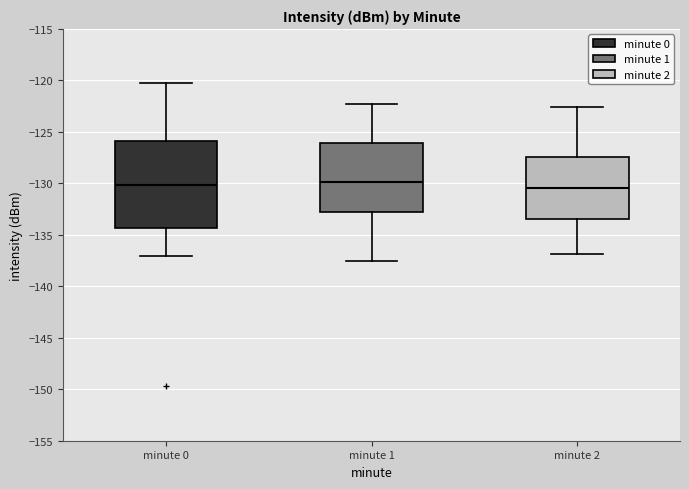

Reading left to right, read every box against the y-axis: the position of its median line, the range the box covers, and the ends of its whiskers. The values are not printed on the chart, so give them approximately, as read against the axis.

minute 0: median -130.0, box -134.5 to -126.0, whiskers -137.0 to -120.5
minute 1: median -130.0, box -133.0 to -126.0, whiskers -137.5 to -122.5
minute 2: median -130.5, box -133.5 to -127.5, whiskers -137.0 to -122.5